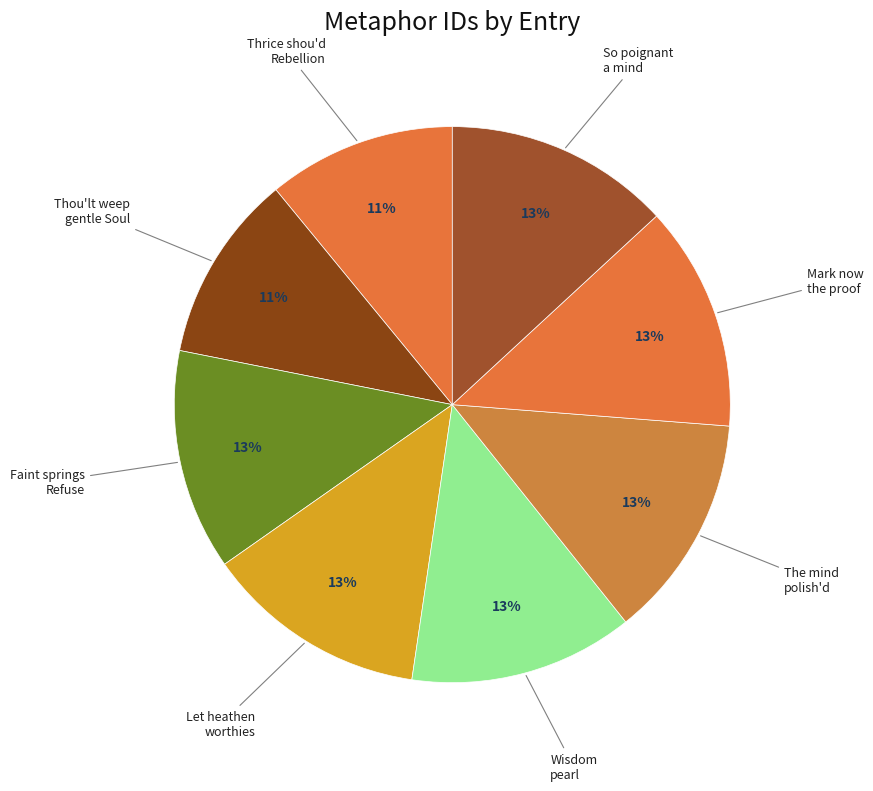

Which category has the smallest portion of the pie?

Thrice shou'd Rebellion